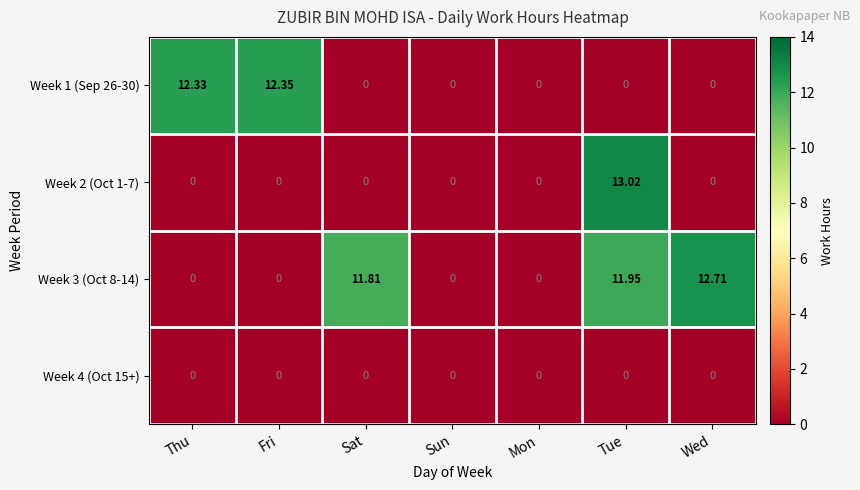

List the series in order of their peak value, highest first.

Week 2 (Oct 1-7), Week 3 (Oct 8-14), Week 1 (Sep 26-30), Week 4 (Oct 15+)